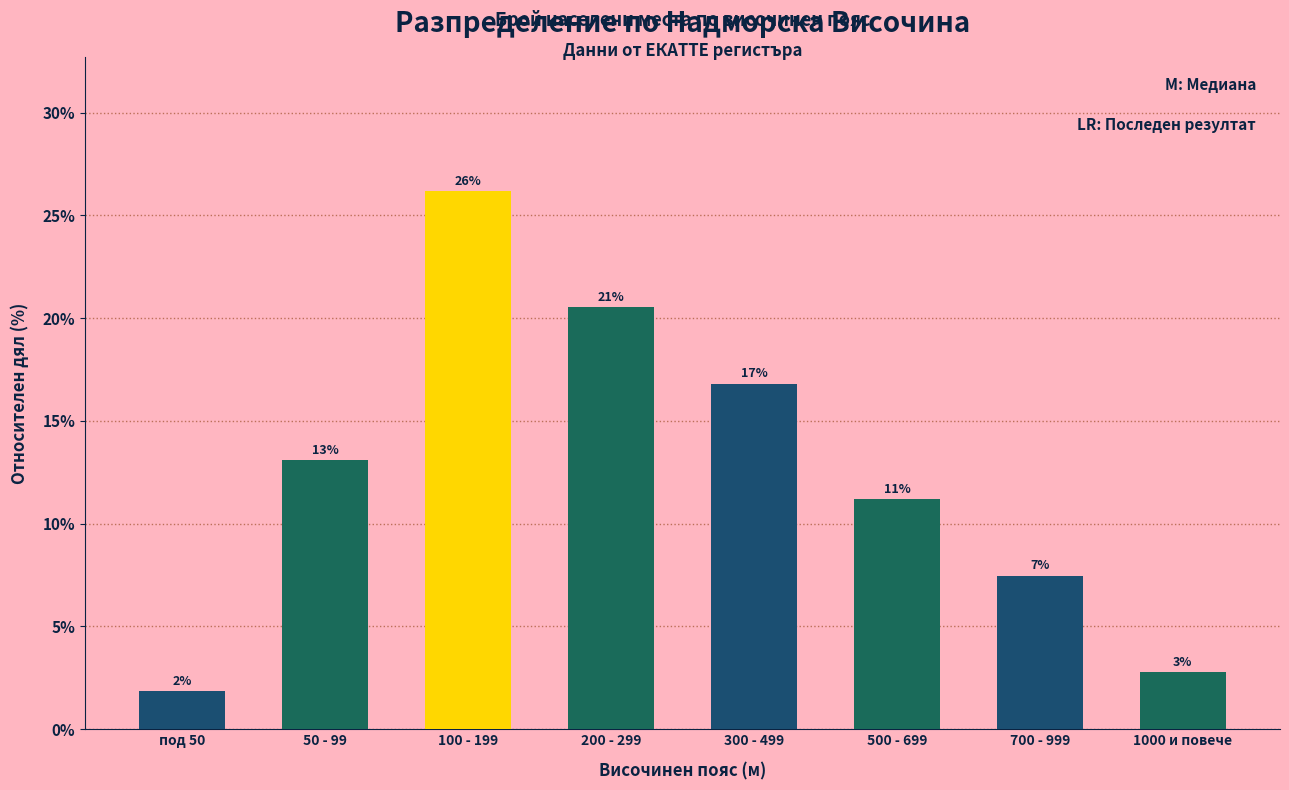

How many bars are there in total?

8